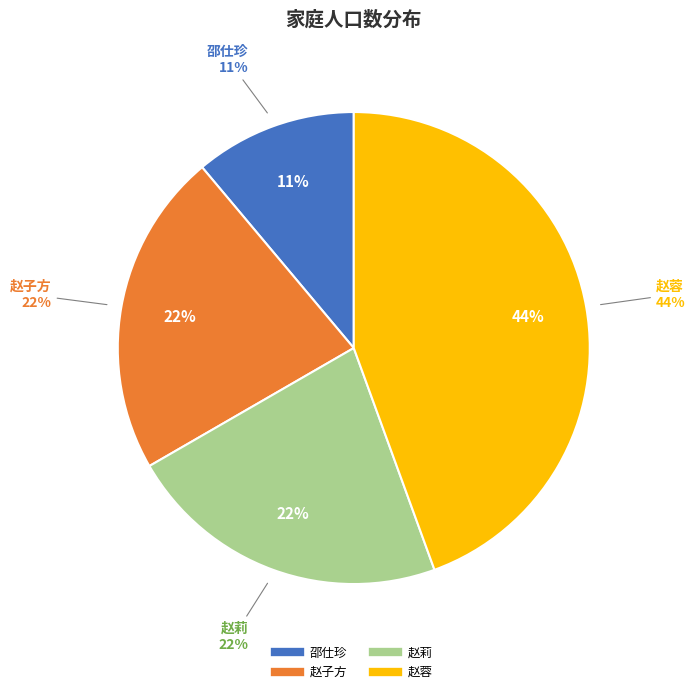

What percentage is NOT represented by 赵子方?

77.8%